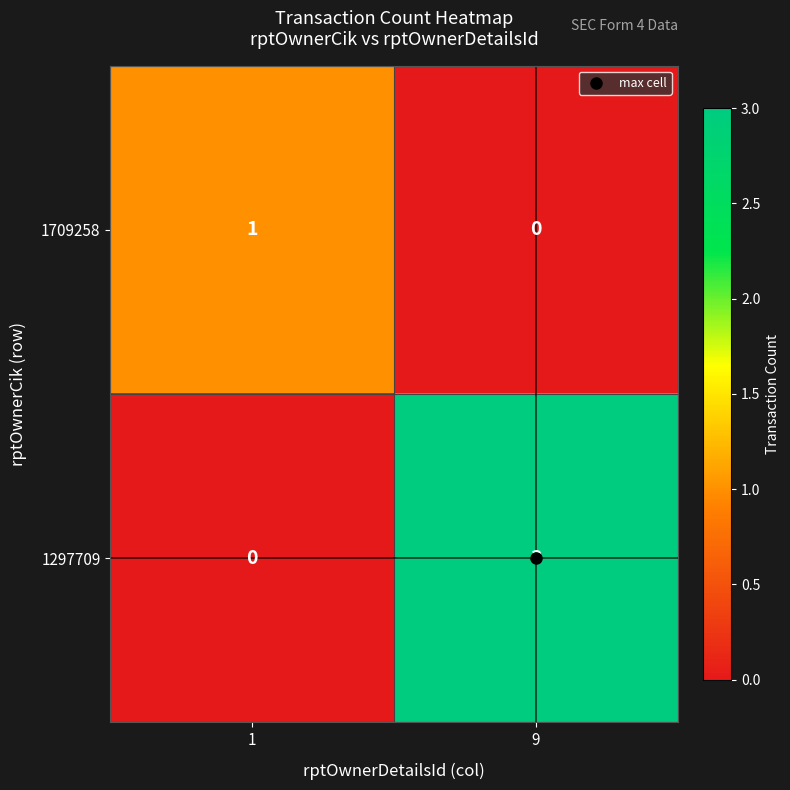

Rank the series at 9 from highest to lowest value.

1297709, 1709258